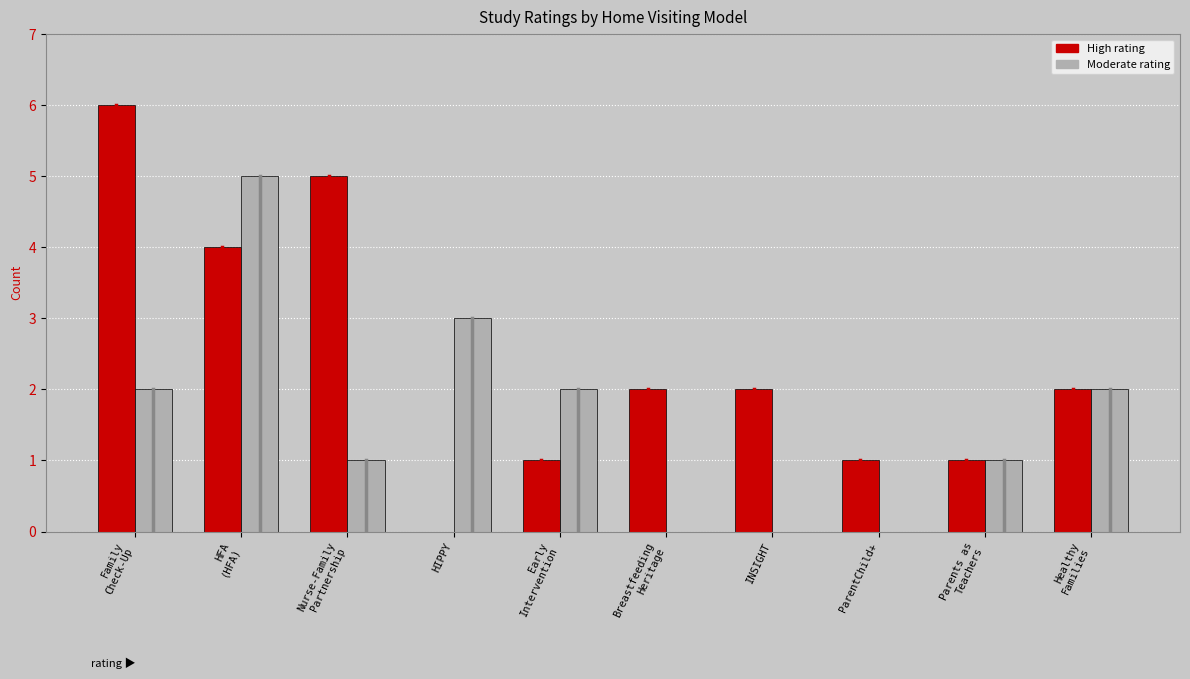

What is the greatest value displayed?

6